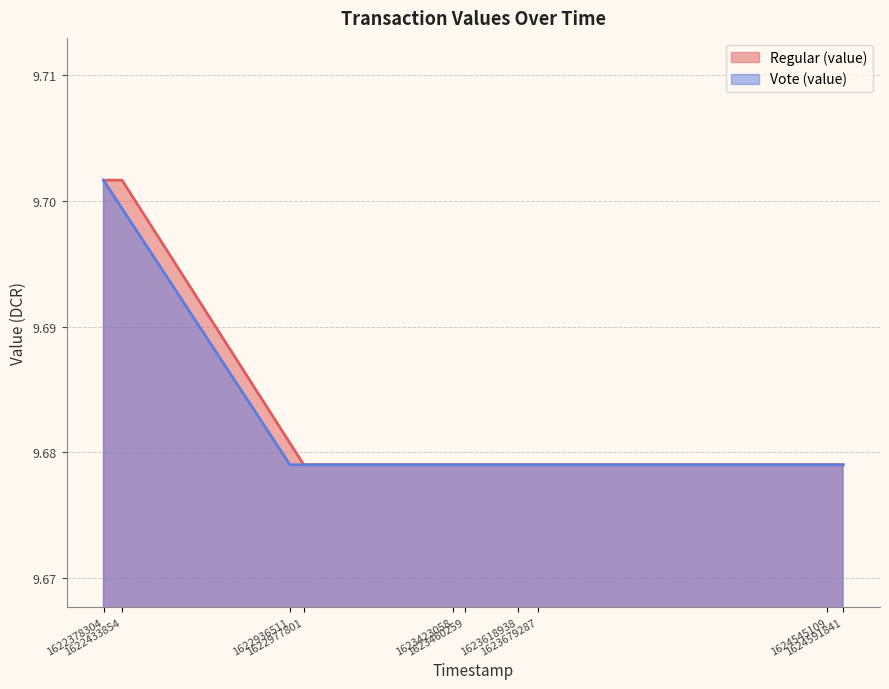

What are all the series names shown in the legend?

Regular (value), Vote (value)